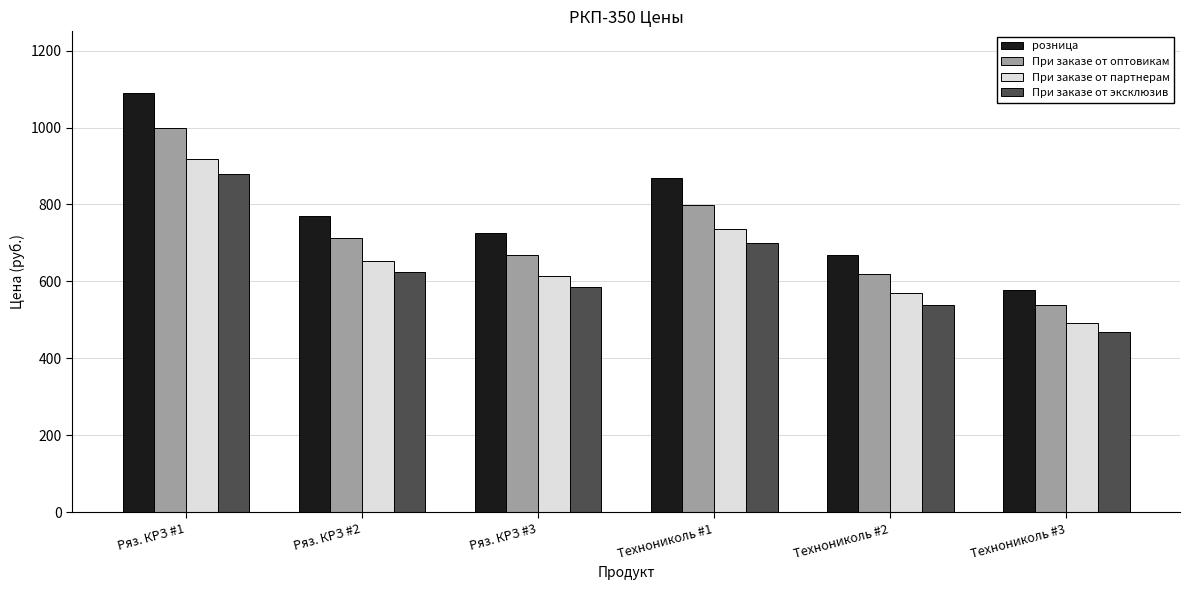

What is the spread (max minus min) of values at Технониколь #1?

170